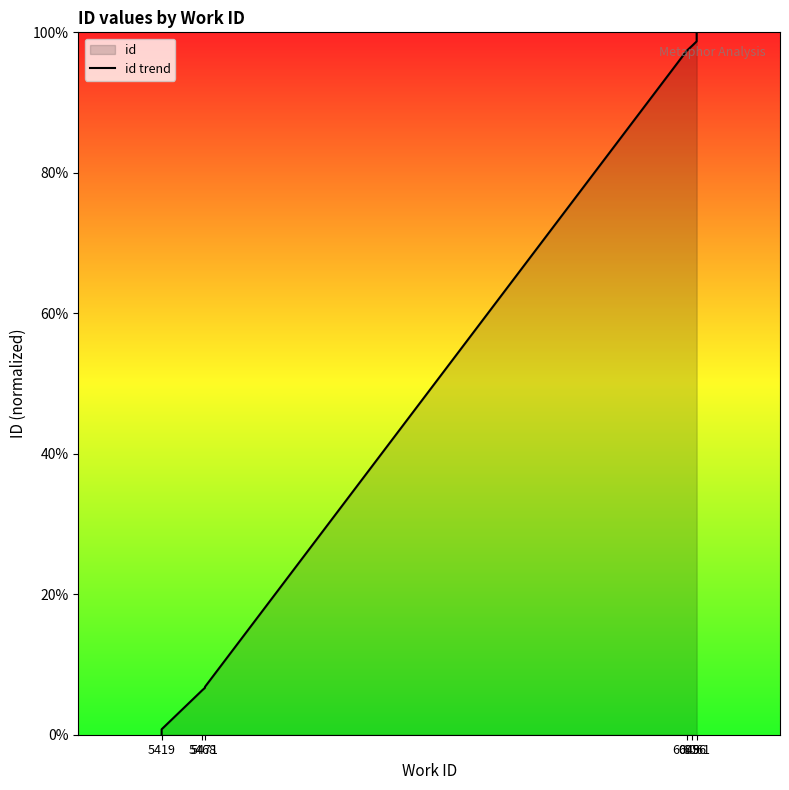

The chart shows a value of 60.8 at 6061. True or false?

False